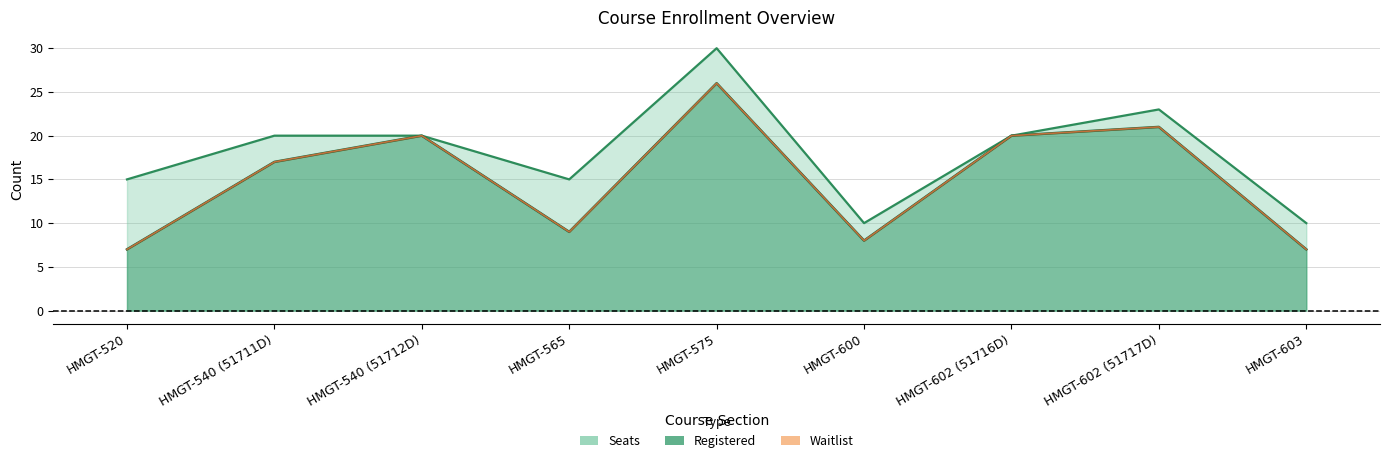

Reading right to left, what are all the values shown in this chart?

Seats: HMGT-603=10	HMGT-602 (51717D)=23	HMGT-602 (51716D)=20	HMGT-600=10	HMGT-575=30	HMGT-565=15	HMGT-540 (51712D)=20	HMGT-540 (51711D)=20	HMGT-520=15
Registered: HMGT-603=7	HMGT-602 (51717D)=21	HMGT-602 (51716D)=20	HMGT-600=8	HMGT-575=26	HMGT-565=9	HMGT-540 (51712D)=20	HMGT-540 (51711D)=17	HMGT-520=7